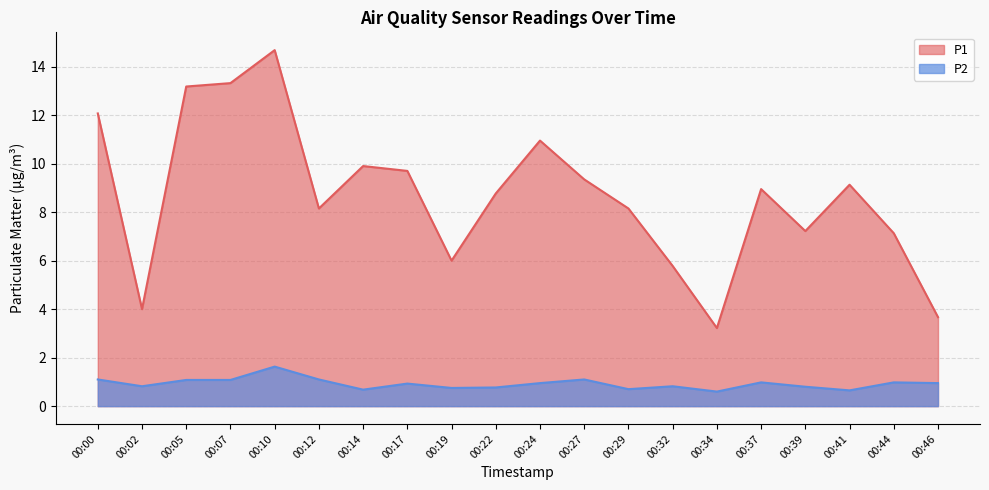

Which series has the widest spread of values?

P1